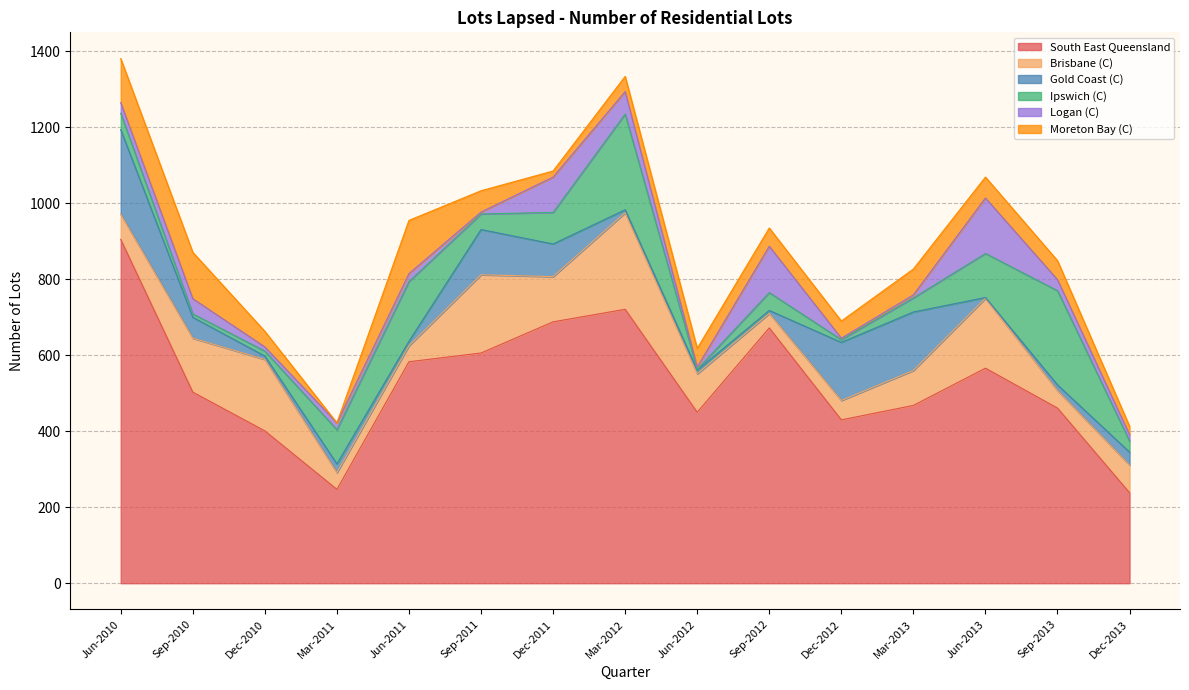

In South East Queensland, how many points are higher than both neighbors (excluding endpoints)?

3